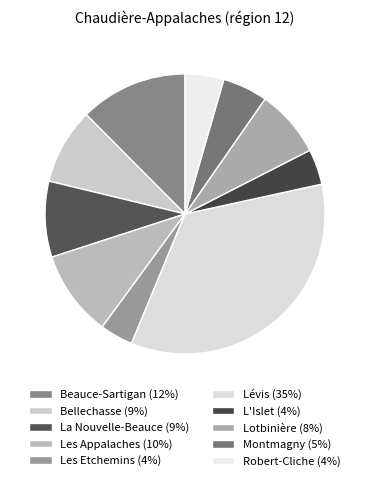

Count the number of slices in the pie.

10